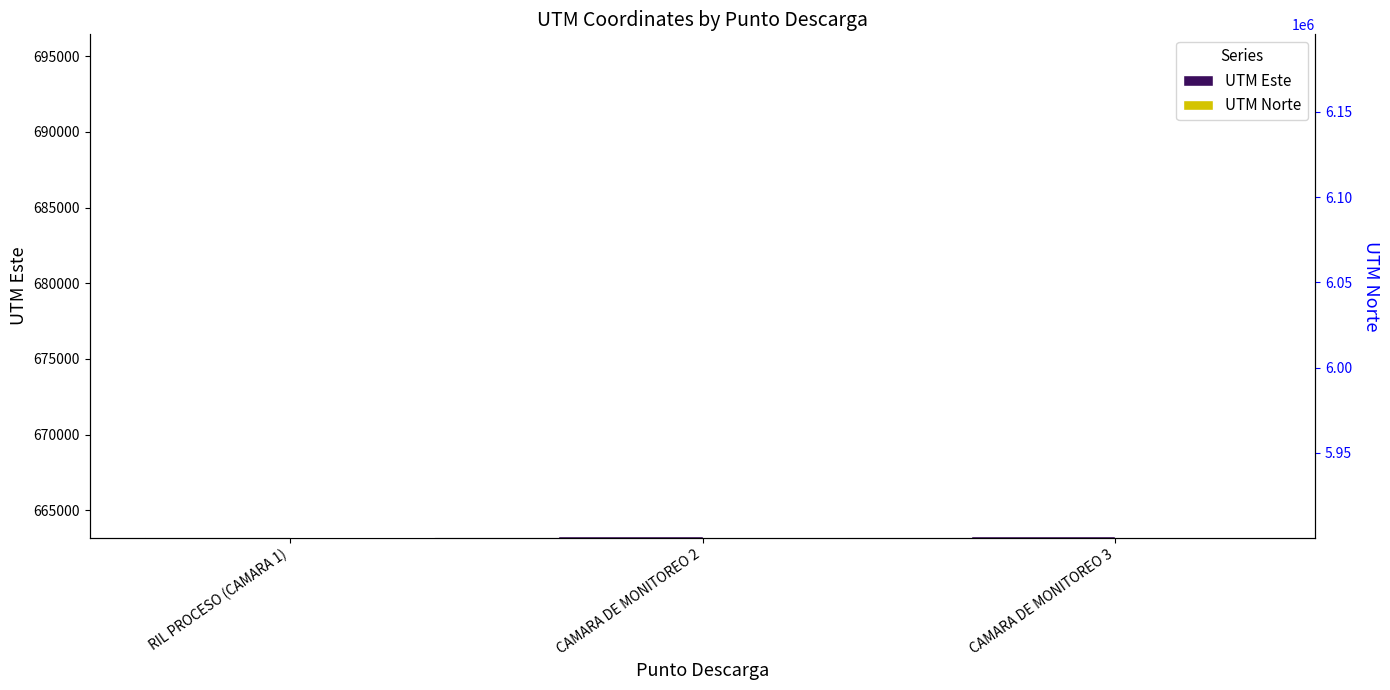

Which series changed the most between RIL PROCESO (CAMARA 1) and CAMARA DE MONITOREO 3?

UTM Este